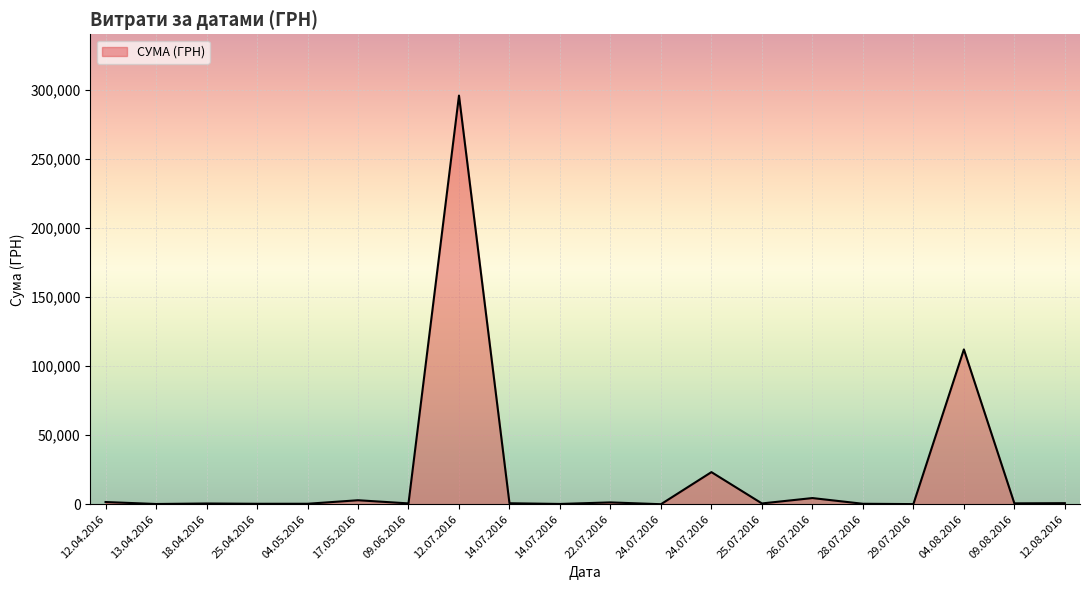

Is this an area chart (filled region under the line)?

Yes